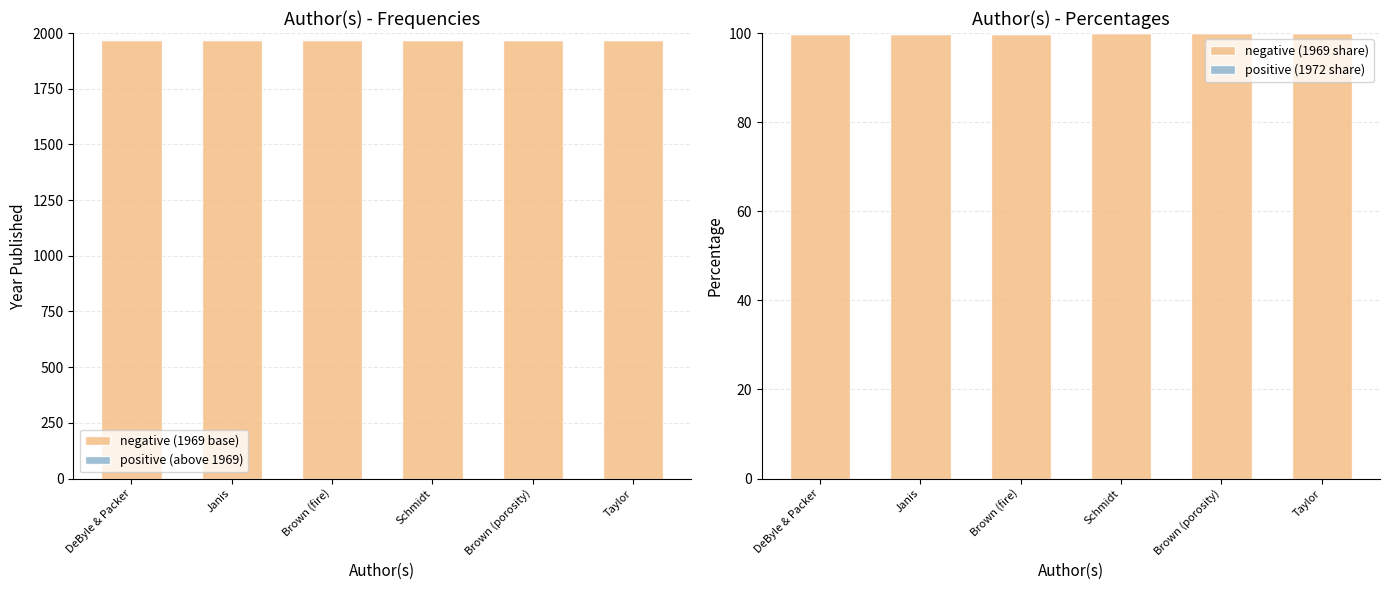

What is the difference between the highest and lowest values at Schmidt?

1969.0